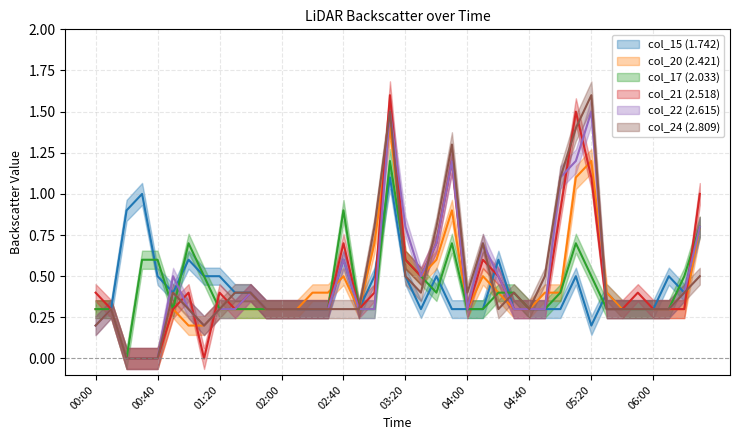

How many times do col_17 (2.033) and col_20 (2.421) cross each other?

1